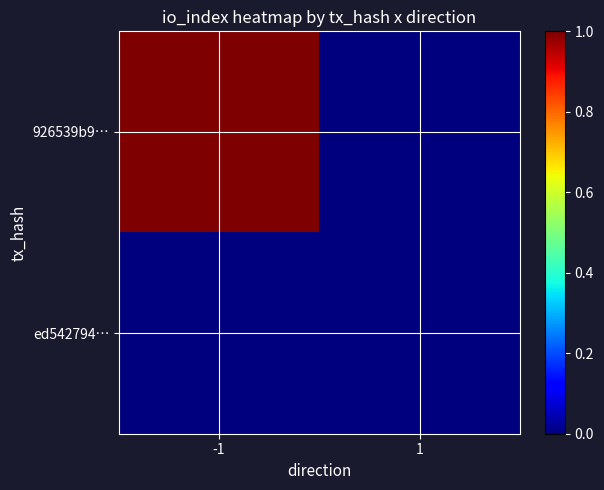

Reading left to right, what are all the values shown in this chart?

926539b9…: -1=1	1=0
ed542794…: -1=0	1=0